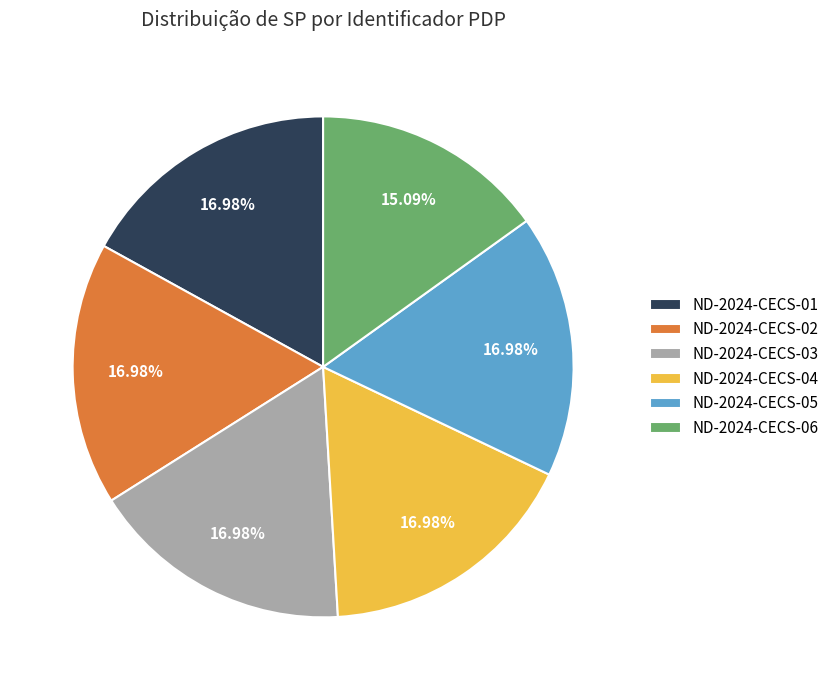

Does ND-2024-CECS-02 represent more than half of the total?

No